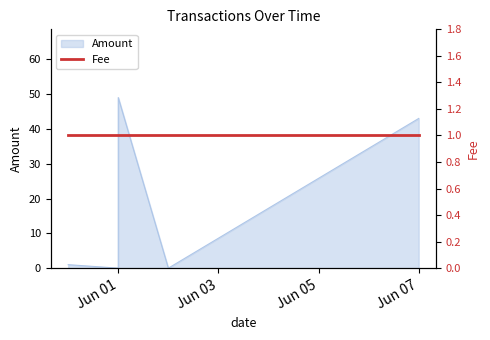

How many lines are shown in the chart?

1